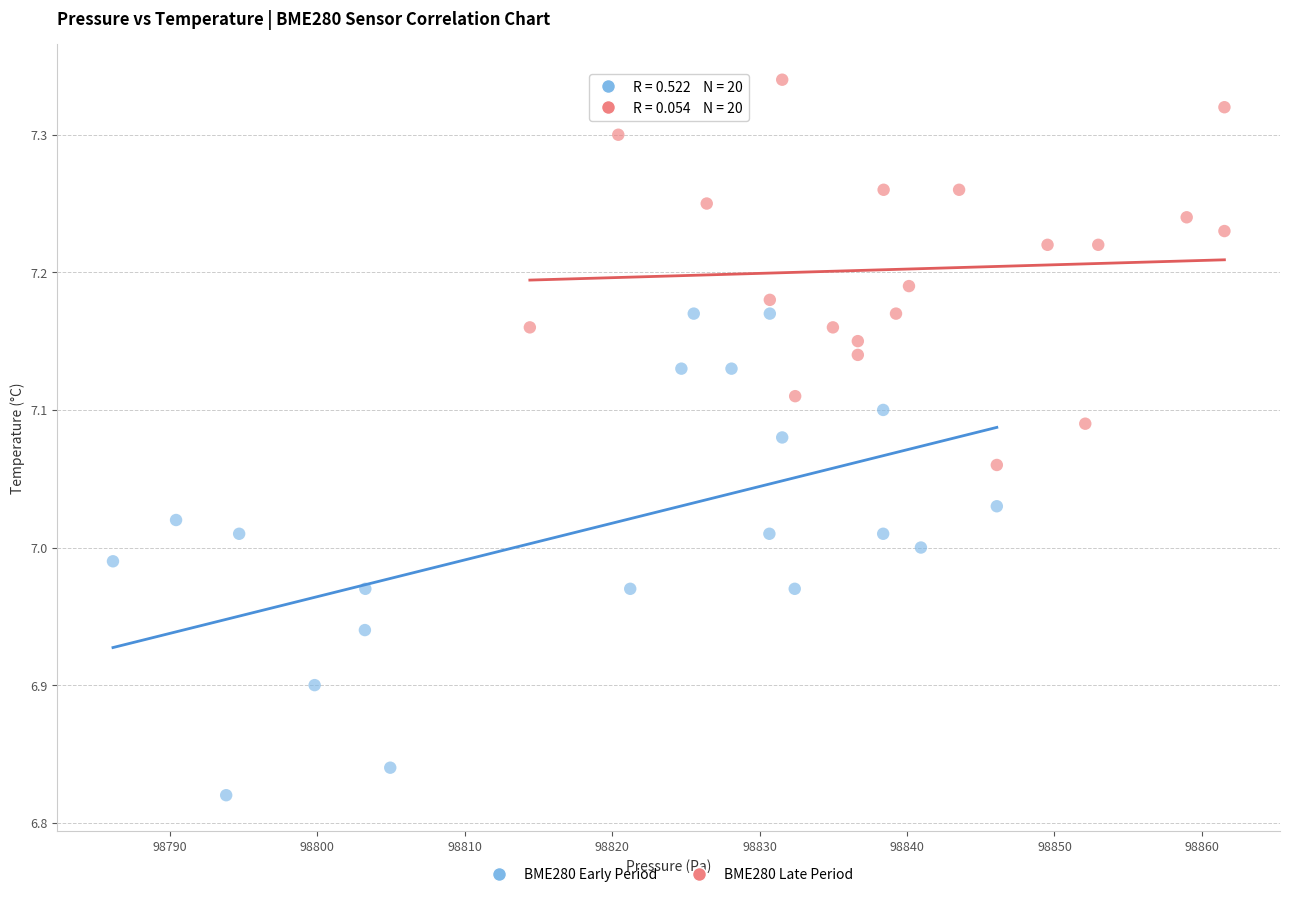

Which series has the largest Y range (max minus min)?

BME280 Early Period